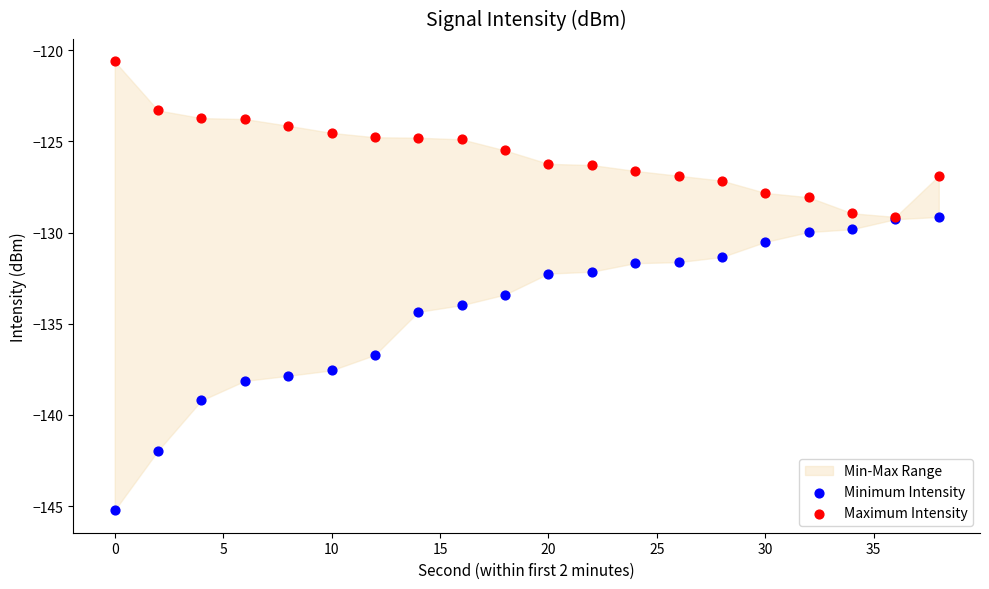

Which series reaches the minimum Y coordinate?

Minimum Intensity